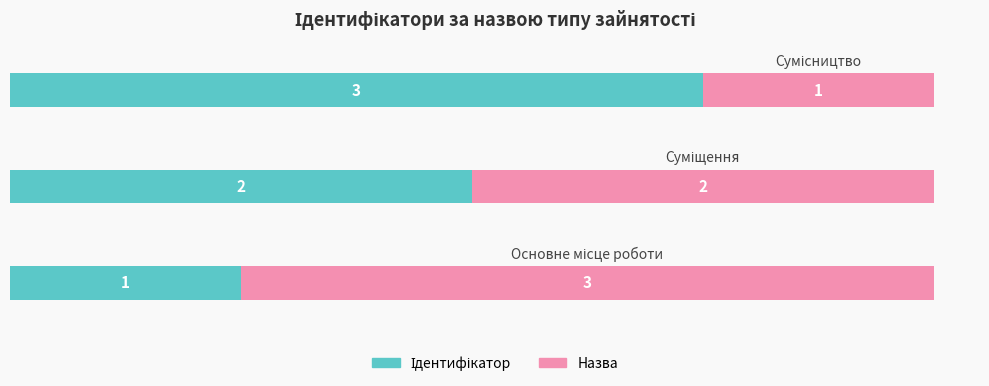

List the series in order of their peak value, highest first.

Ідентифікатор, Назва